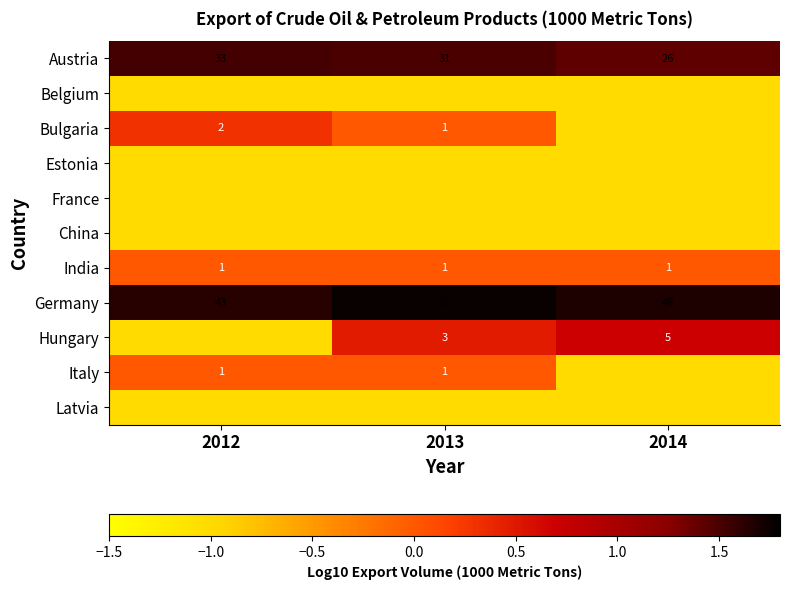

What is the smallest value displayed?

-1.0